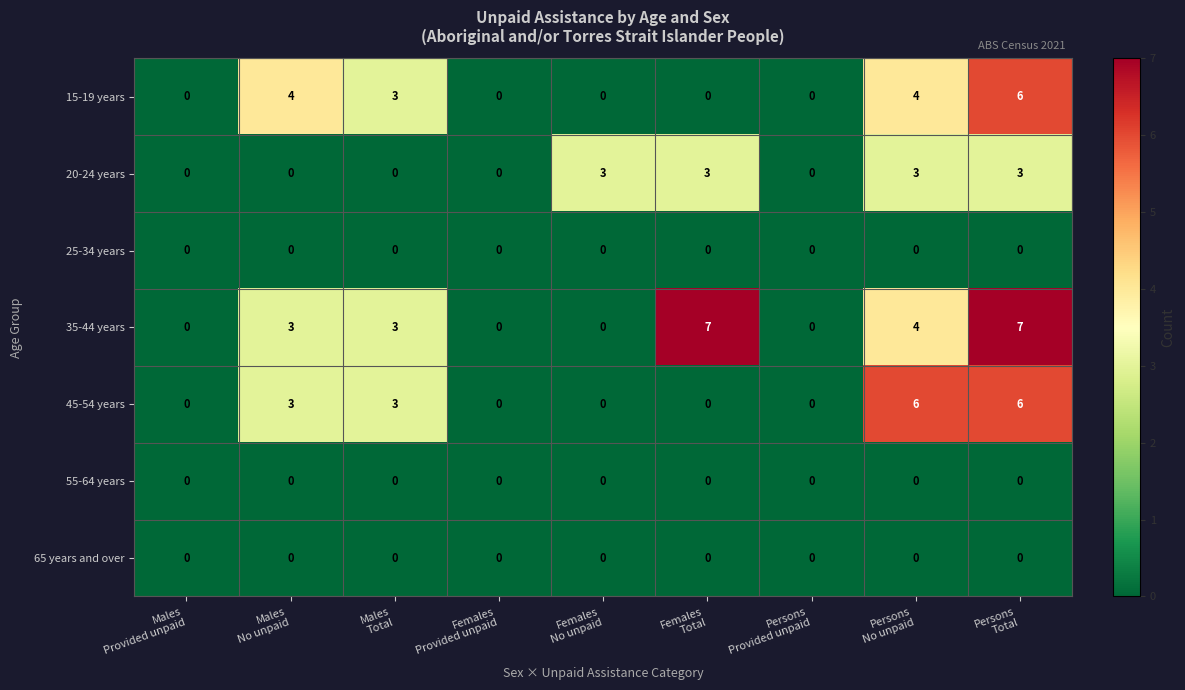

At how many categories does at least one series exceed 2?

6